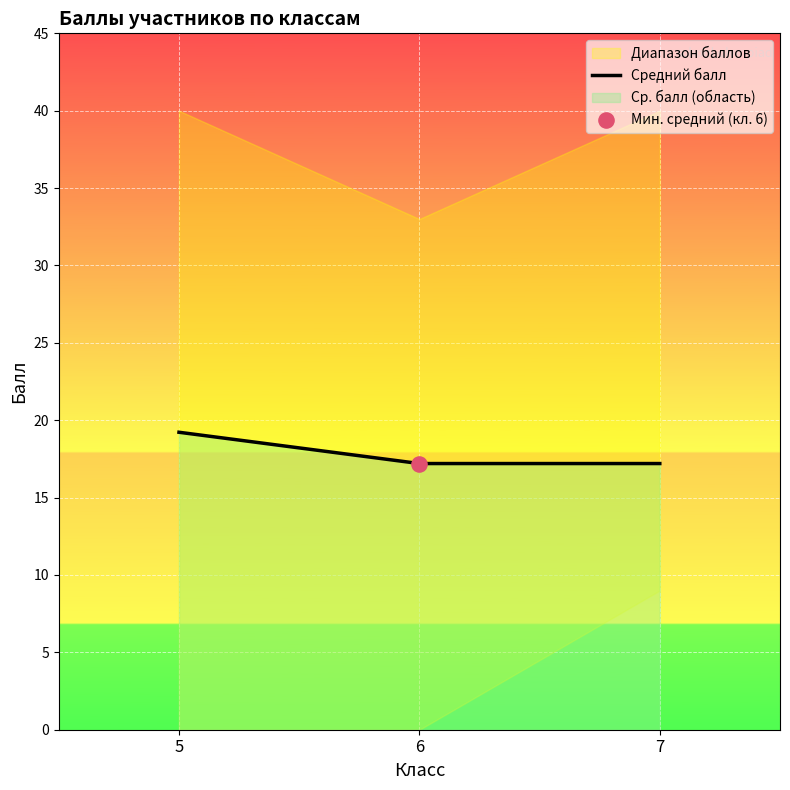

Approximately how many times larger is the value at 6 compared to 5?

0.9